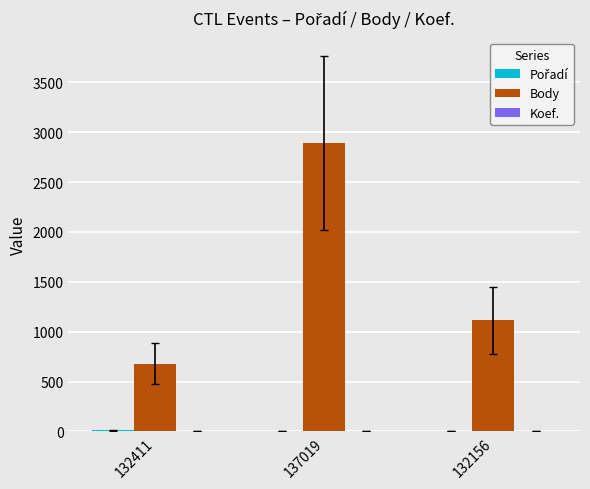

What is the spread (max minus min) of values at 132156?

1111